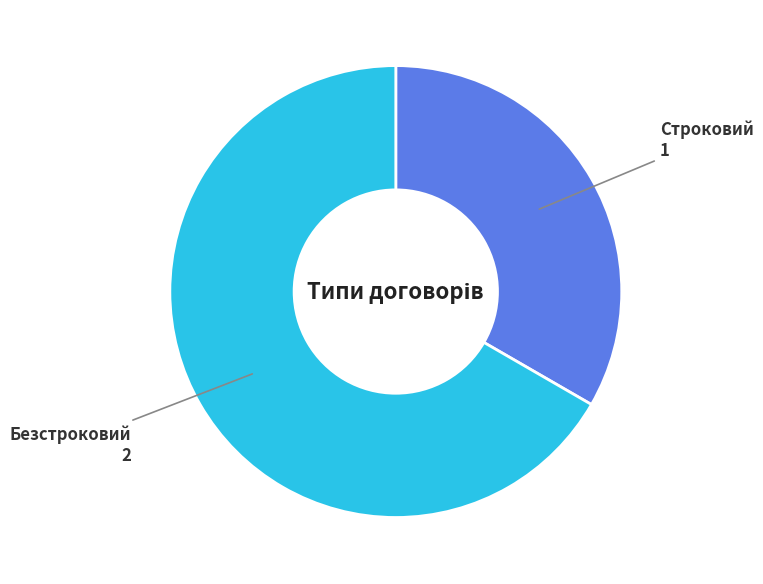

How many slices are in this pie chart?

2